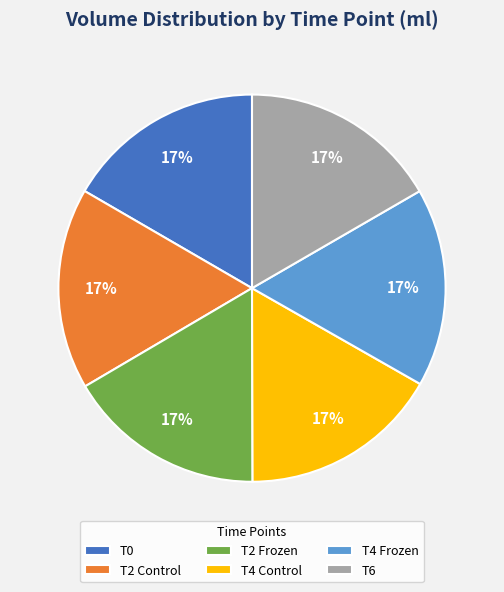

What is the ratio of the value at T4 Frozen to the value at T6?

1.0